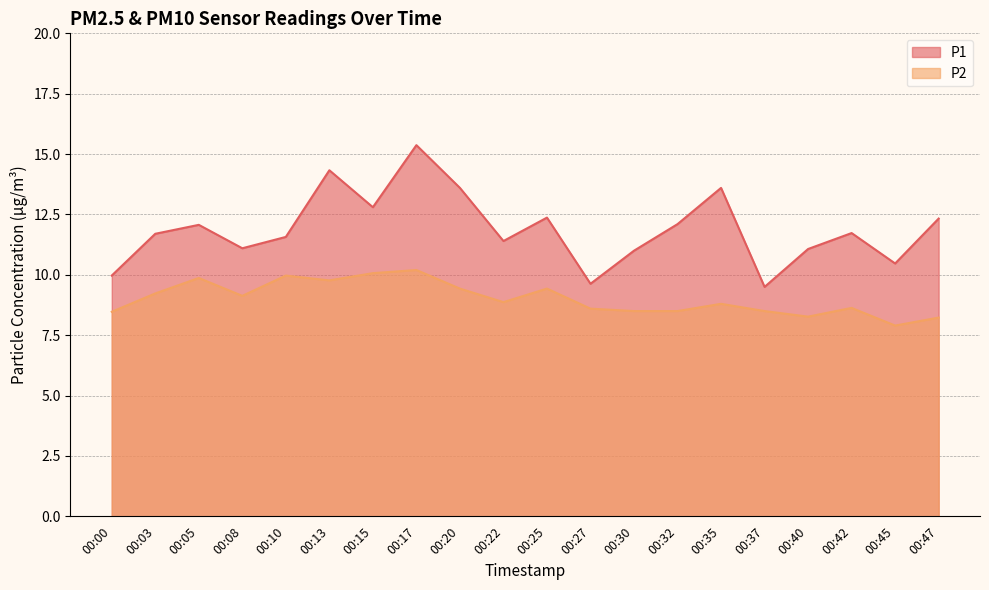

Reading right to left, list all the values displayed in this chart.

P1: 12.3	10.5	11.7	11.1	9.5	13.6	12.1	11.0	9.6	12.4	11.4	13.6	15.4	12.8	14.3	11.6	11.1	12.1	11.7	10.0
P2: 8.2	7.9	8.6	8.3	8.5	8.8	8.5	8.5	8.6	9.4	8.9	9.4	10.2	10.1	9.8	10.0	9.1	9.9	9.2	8.5